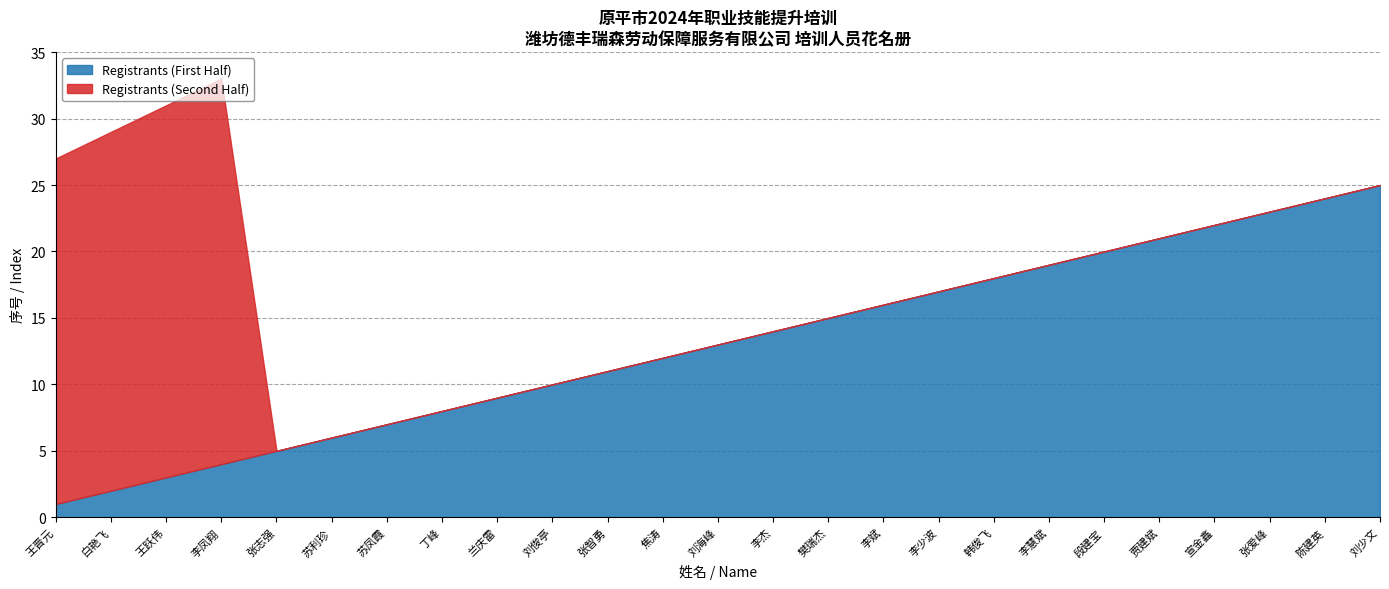

The Registrants (First Half) series shows 14 at 李杰. True or false?

True